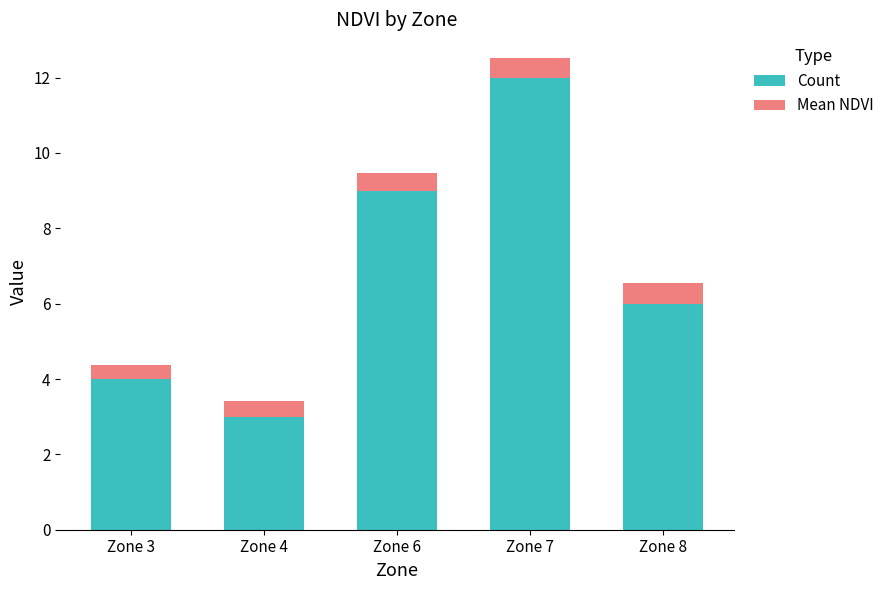

Reading left to right, what are the values for Count?

4.0	3.0	9.0	12.0	6.0